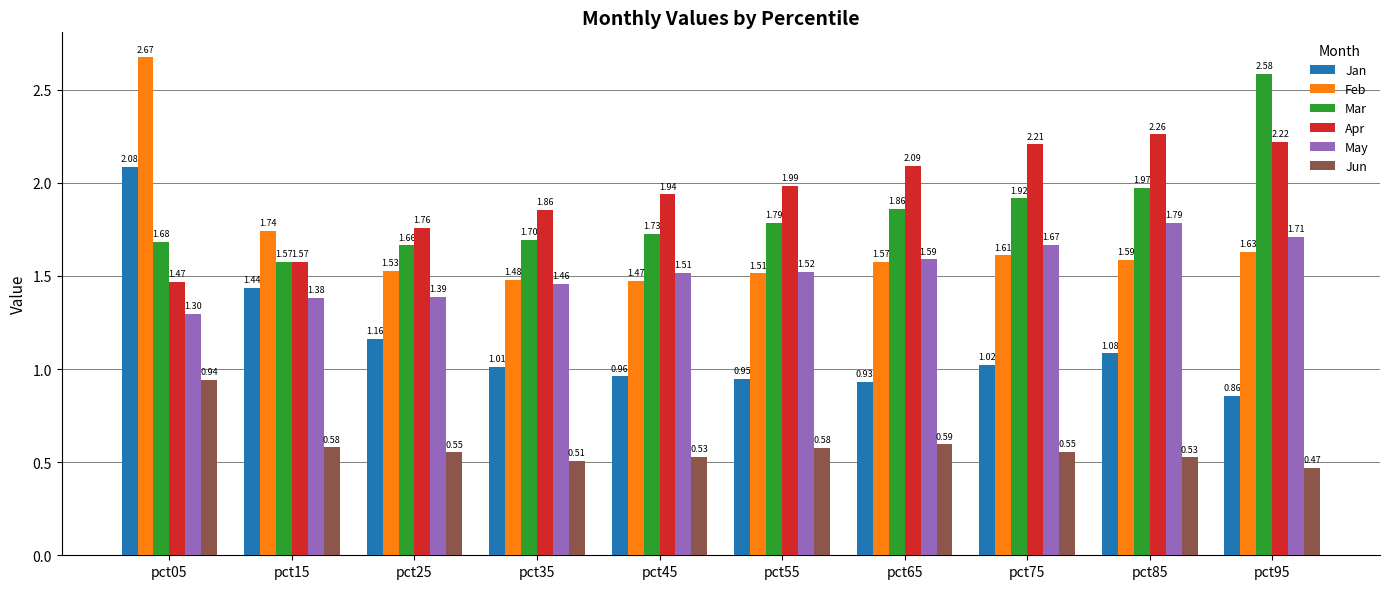

At which label does Apr reach its minimum?

pct05